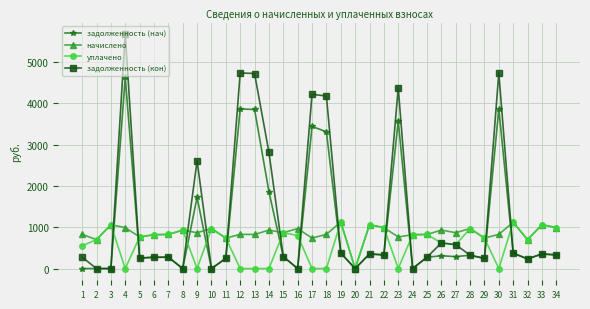

The value of начислено at 19 is 1127.6. True or false?

True